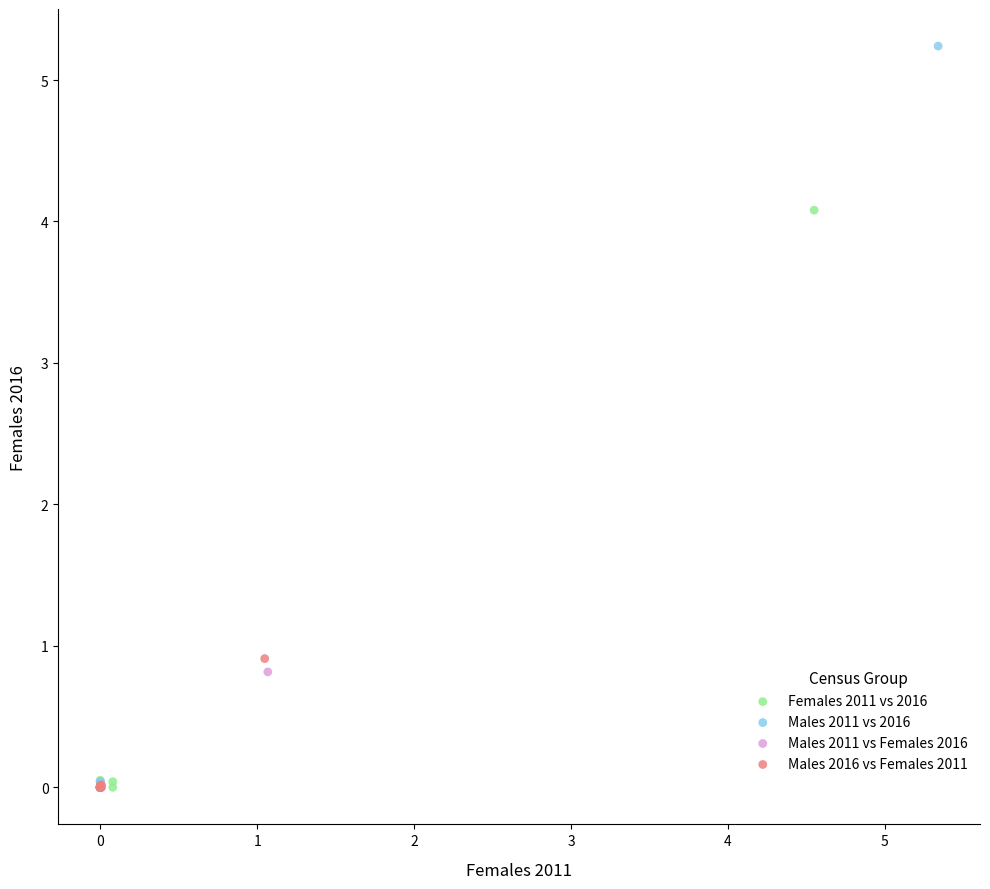

Which series has the largest Y range (max minus min)?

Males 2011 vs 2016